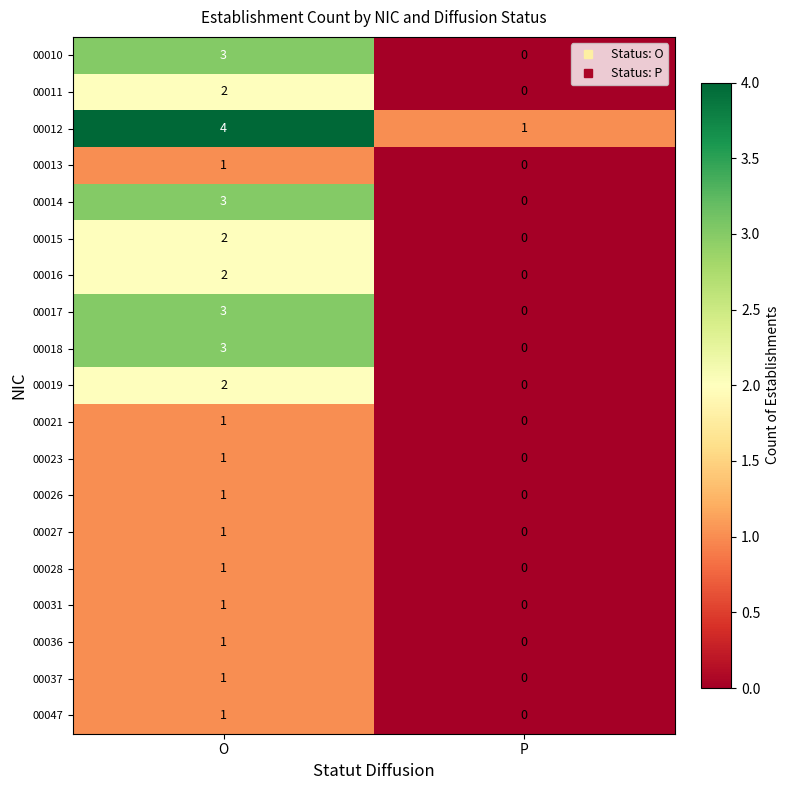

Which category has the highest value across all series?

O